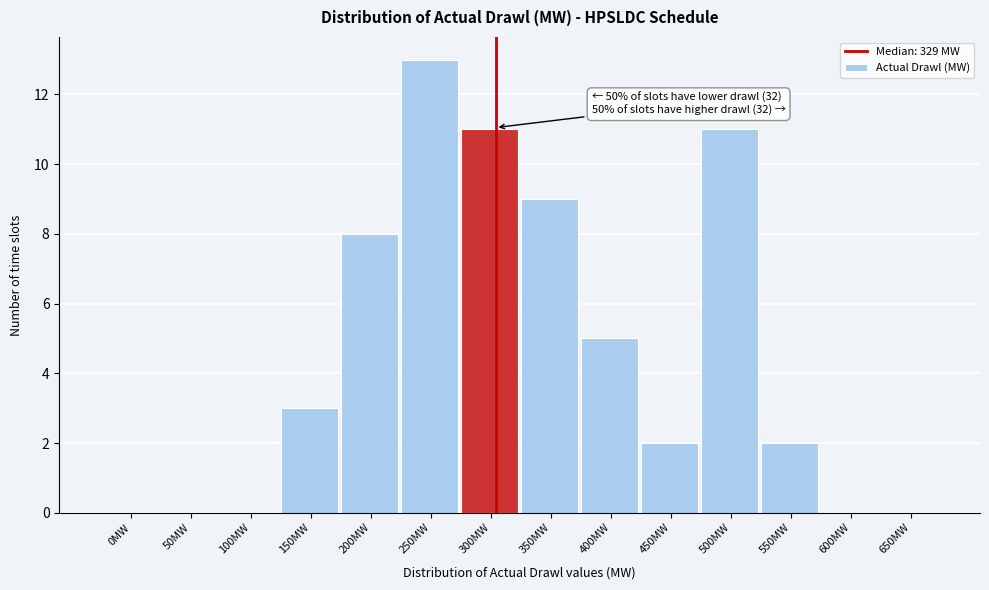

Reading left to right, what are all the values shown in this chart?

0MW=0	50MW=0	100MW=0	150MW=3	200MW=8	250MW=13	300MW=11	350MW=9	400MW=5	450MW=2	500MW=11	550MW=2	600MW=0	650MW=0